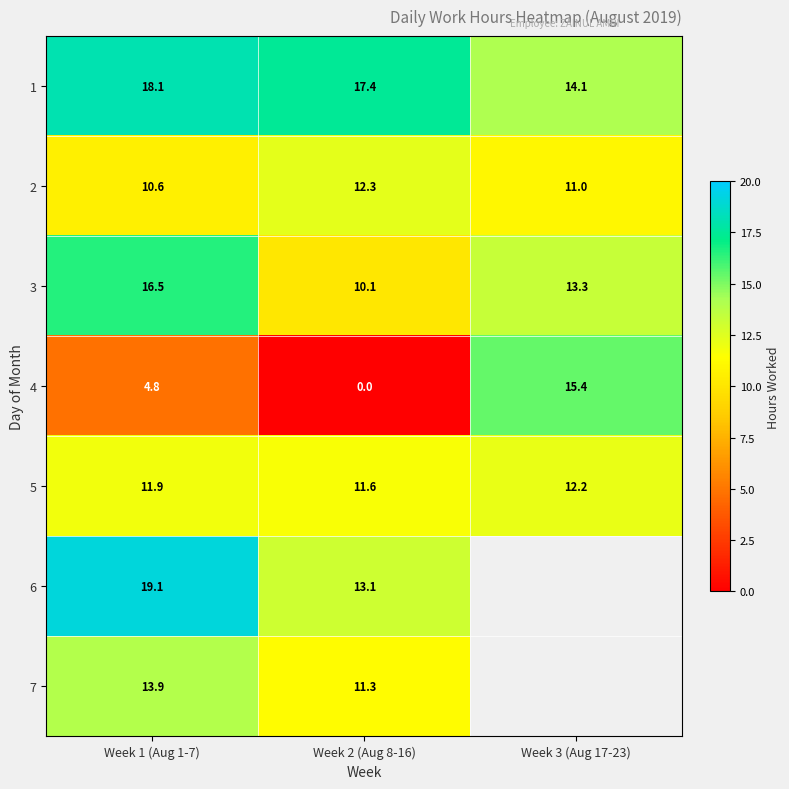

List the labels in order of 5 value, largest first.

Week 3 (Aug 17-23), Week 1 (Aug 1-7), Week 2 (Aug 8-16)